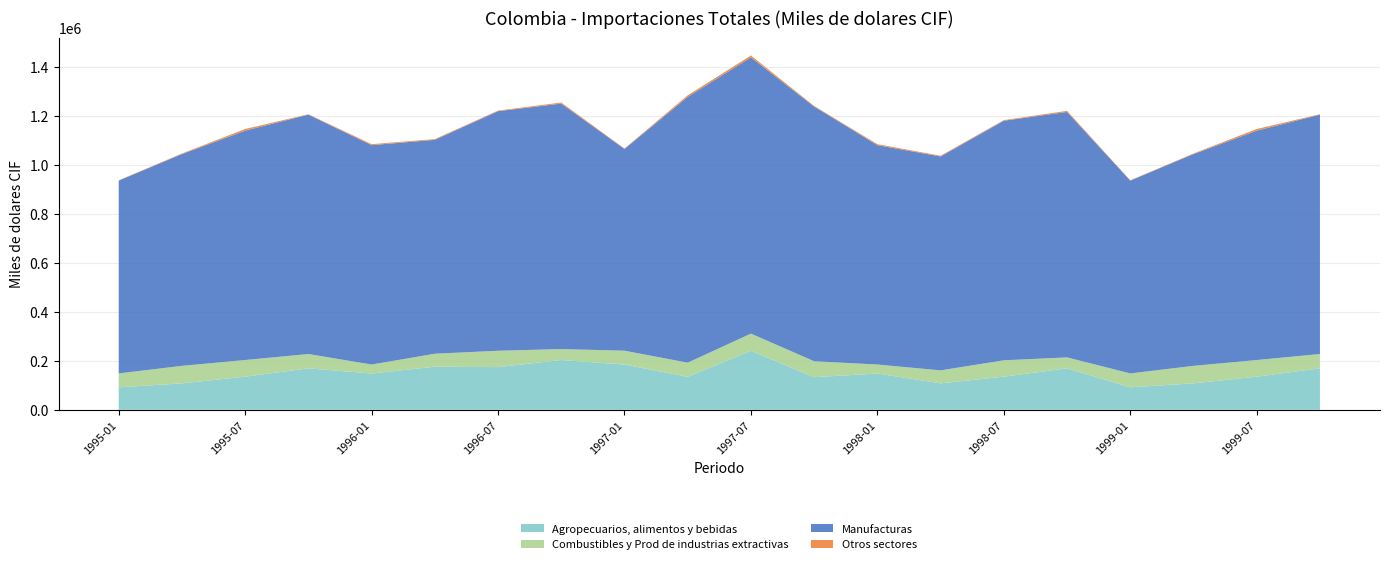

Reading left to right, extract all data points from this chart.

Agropecuarios, alimentos y bebidas: 91740.6	107947.6	135255.3	169186.8	148063.4	175842.1	174243.6	203153.8	184753.7	134599.1	240896.3	133039.8	148063.4	107947.6	135255.3	169186.8	91740.6	107947.6	135255.3	169186.8
Combustibles y Prod de industrias extractivas: 56777.5	71422.5	67907.4	58492.7	36678.4	53022.4	66745.2	44690.8	56440.1	57791.7	70092.4	65129.0	36678.4	53022.4	66745.2	44690.8	56777.5	71422.5	67907.4	58492.7
Manufacturas: 786895.2	864357.4	936045.4	976880.3	895372.3	872935.3	977720.1	1001867.5	823329.7	1084831.4	1127309.1	1039404.4	895372.3	872935.3	977720.1	1001867.5	786895.2	864357.4	936045.4	976880.3
Otros sectores: 1212.6	2216.5	6815.5	1717.6	4013.6	2963.2	2460.9	4381.1	1794.1	6386.6	7754.4	2433.3	4013.6	2963.2	2460.9	4381.1	1212.6	2216.5	6815.5	1717.6